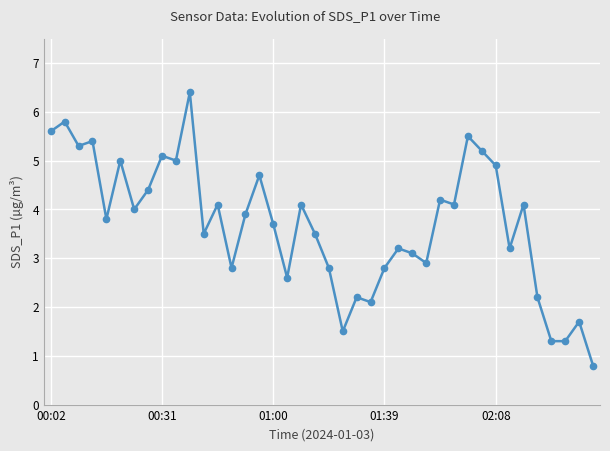

How many lines are shown in the chart?

1